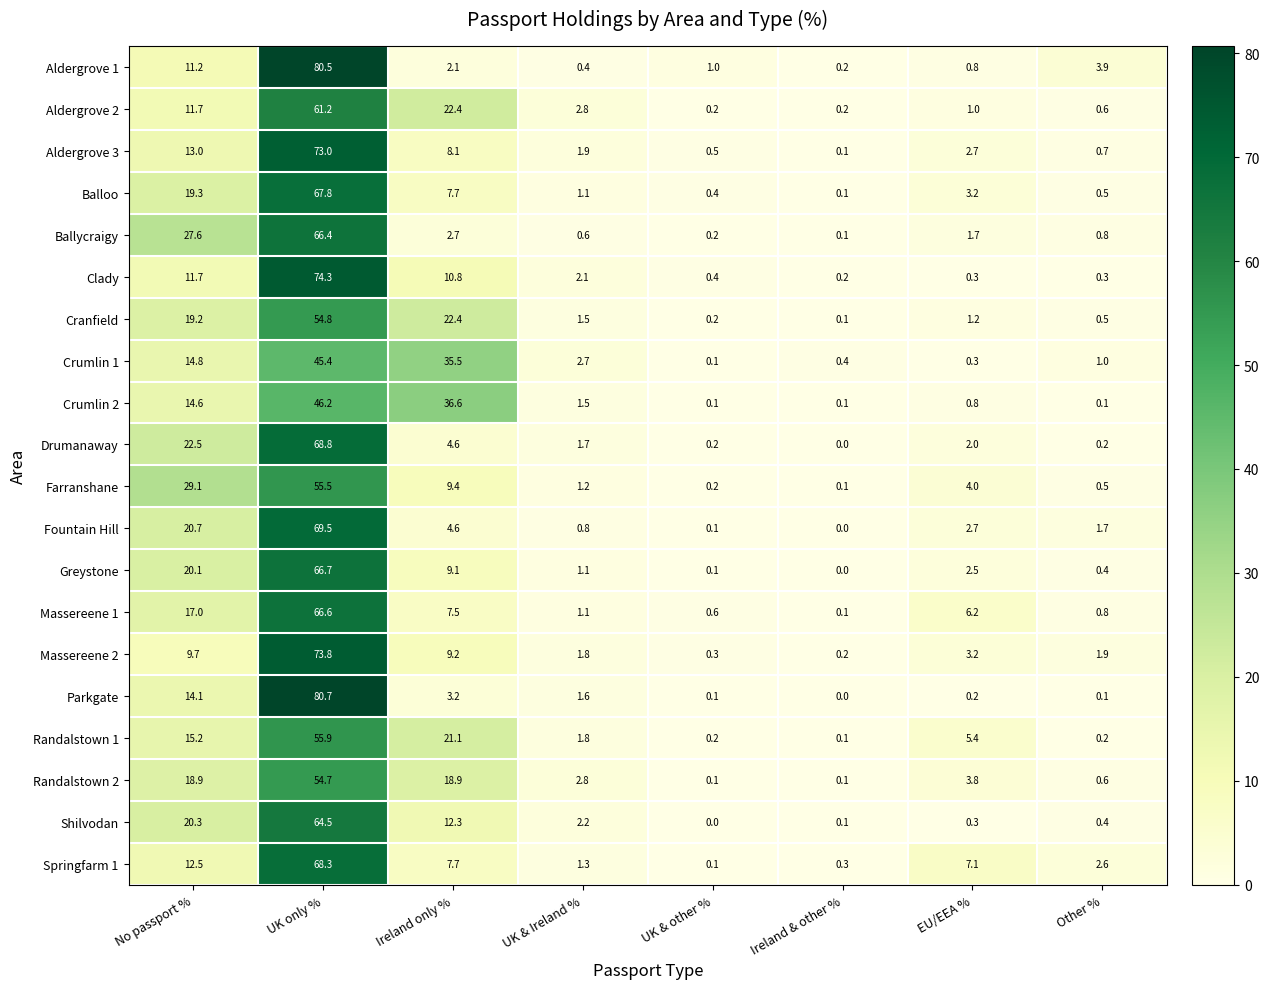

How many categories are shown in the chart?

8